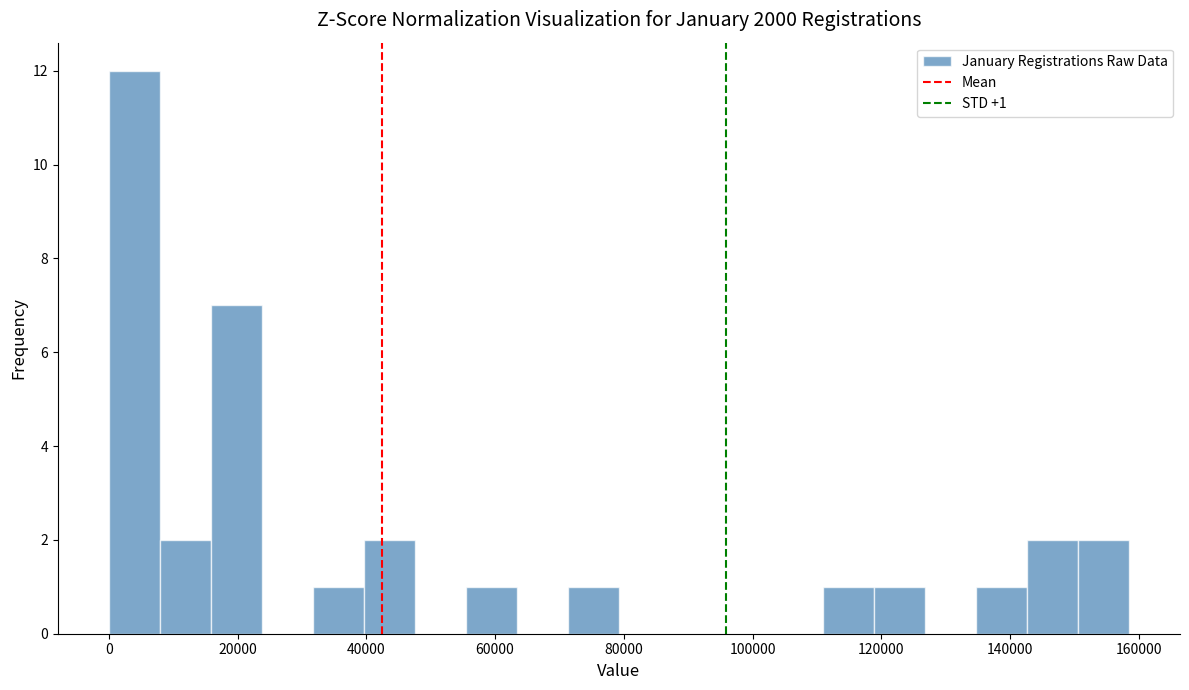

Read against the x-axis, roughly where is the centre of the tallest bar?

4000